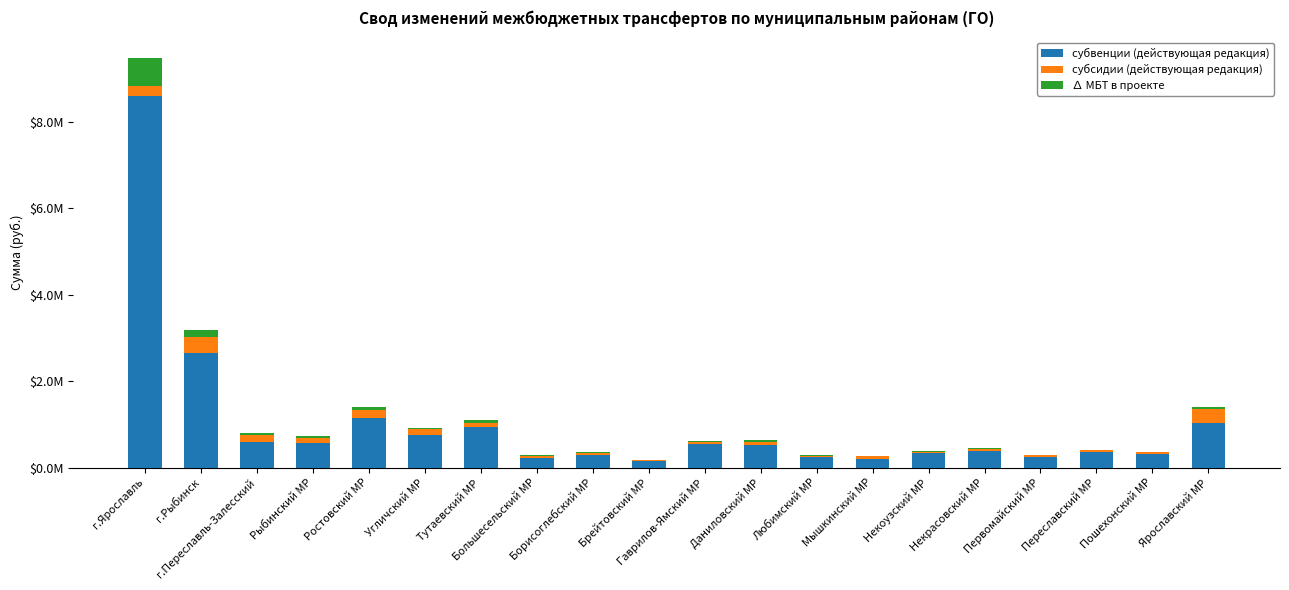

Are the bars horizontal?

No